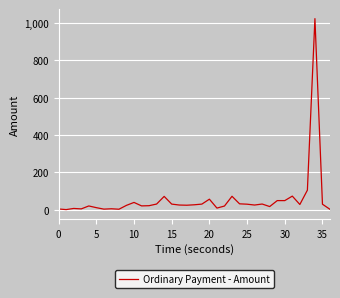

Does the chart display data point markers on the line(s)?

No